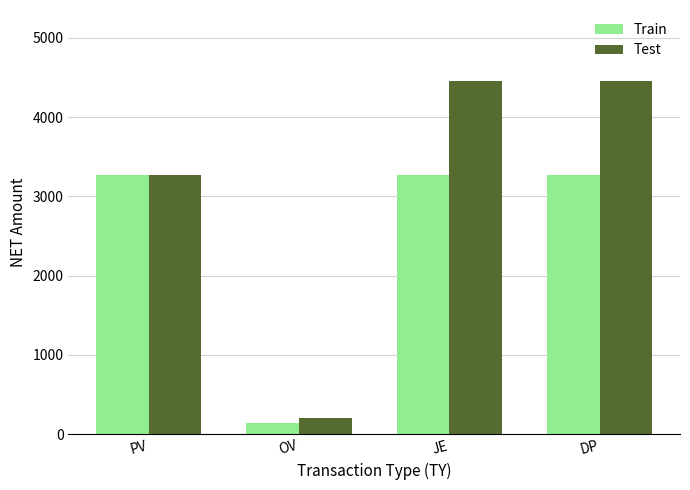

Which series has the largest range (max minus min)?

Test